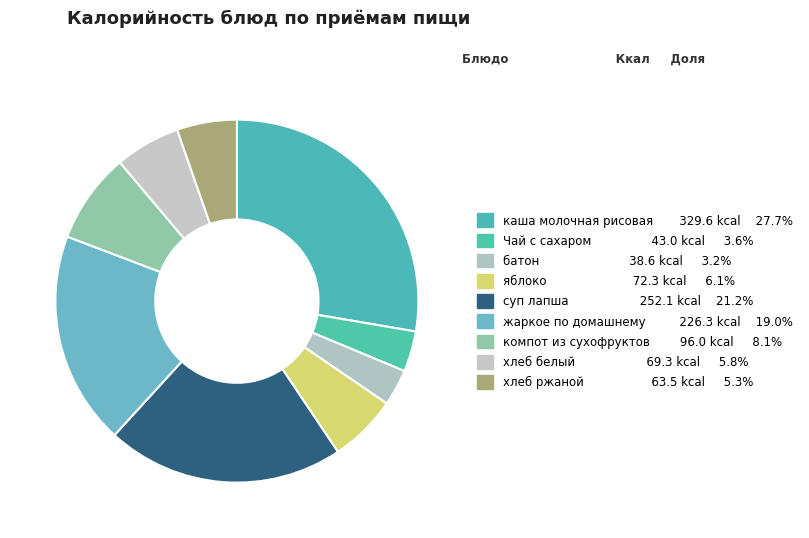

Is хлеб белый the majority of the pie?

No